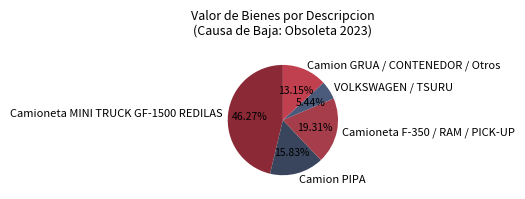

Does VOLKSWAGEN / TSURU account for over 50% of the chart?

No